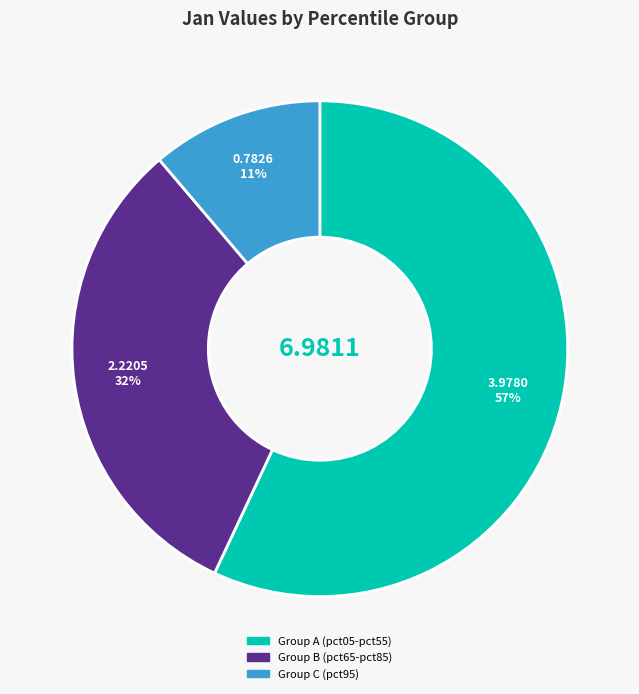

Does any single category account for the majority?

Yes